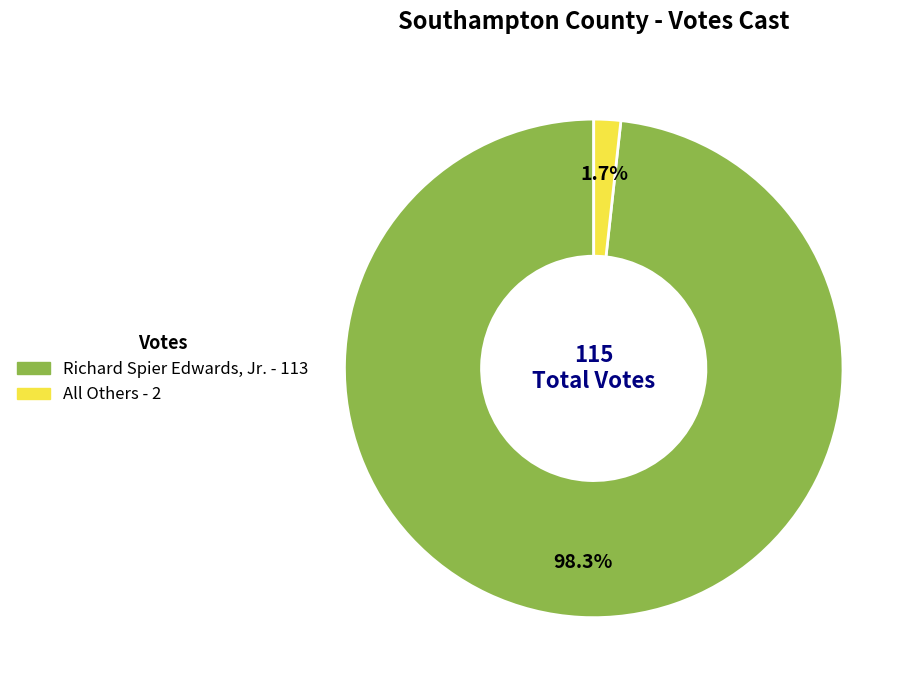

Is there a majority slice in this chart?

Yes